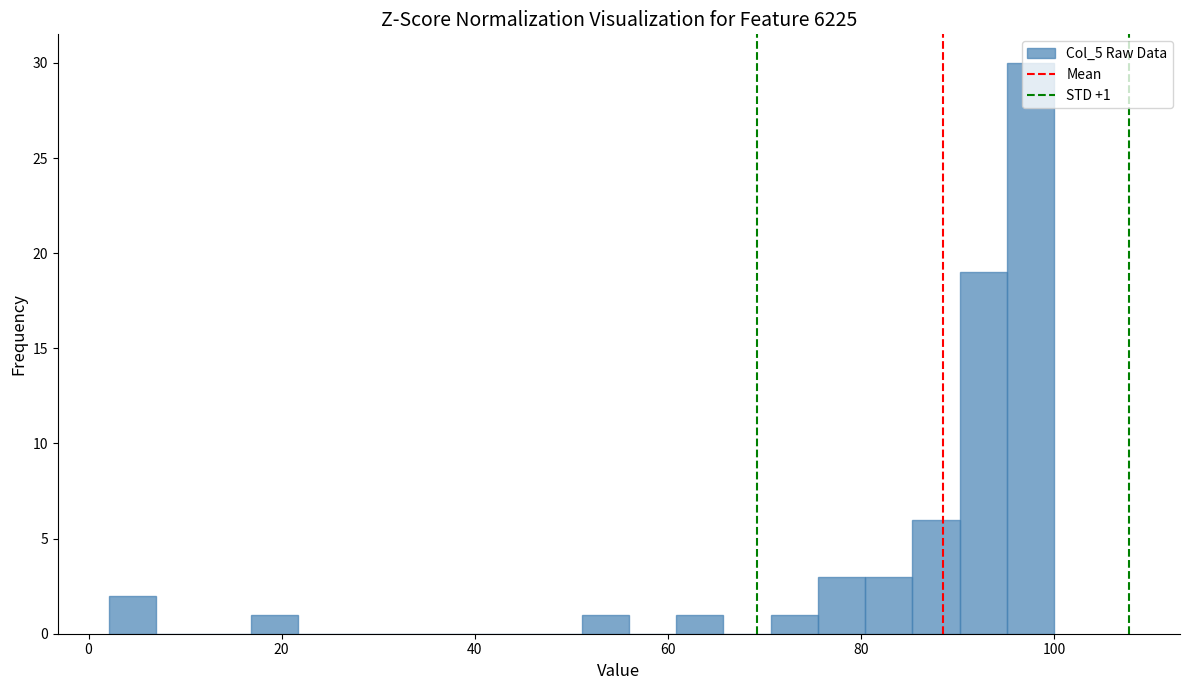

Read against the x-axis, roughly where is the centre of the tallest bar?

98